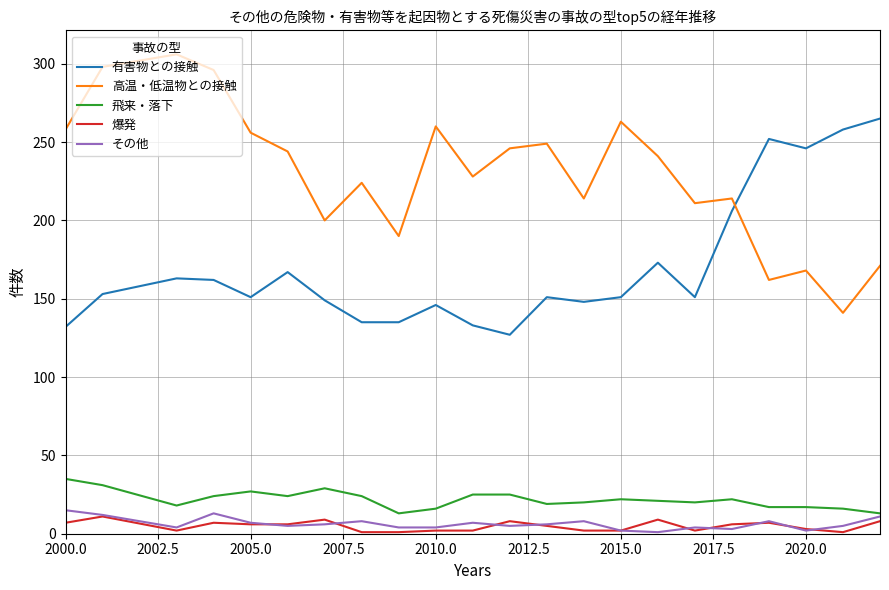

Which series has the largest total across all categories?

高温・低温物との接触